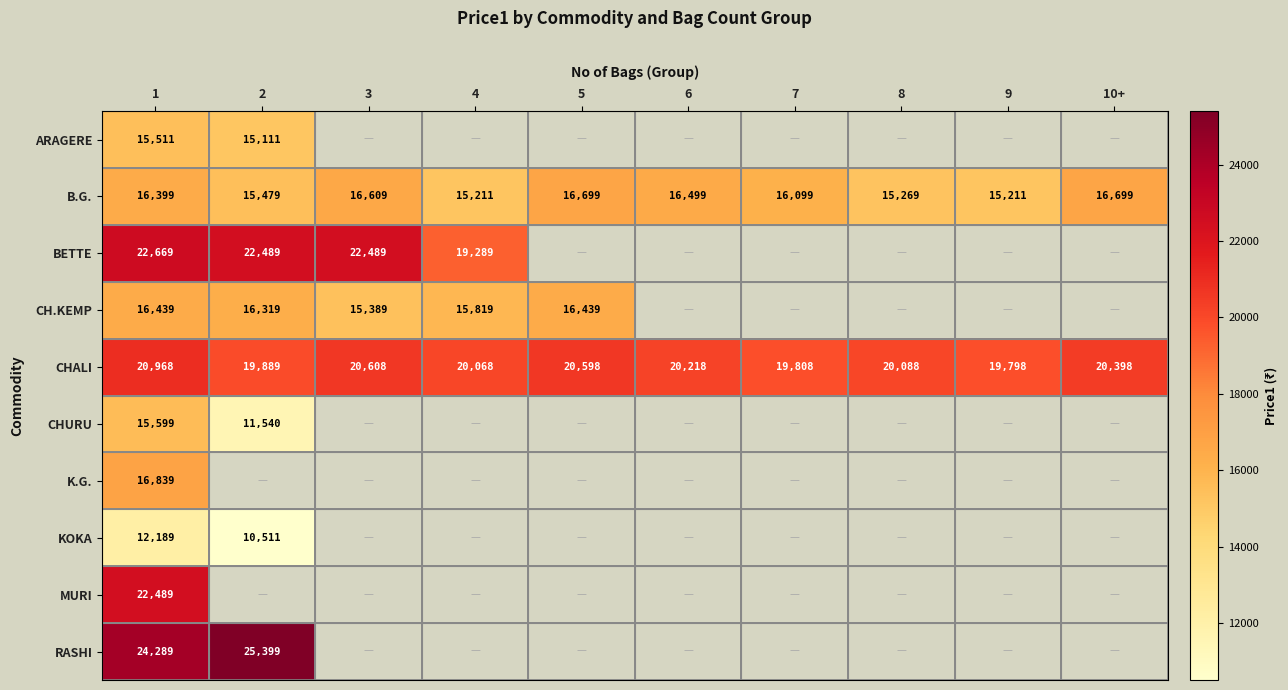

What is the difference between the second highest and second lowest values in the B.G. series?

1488